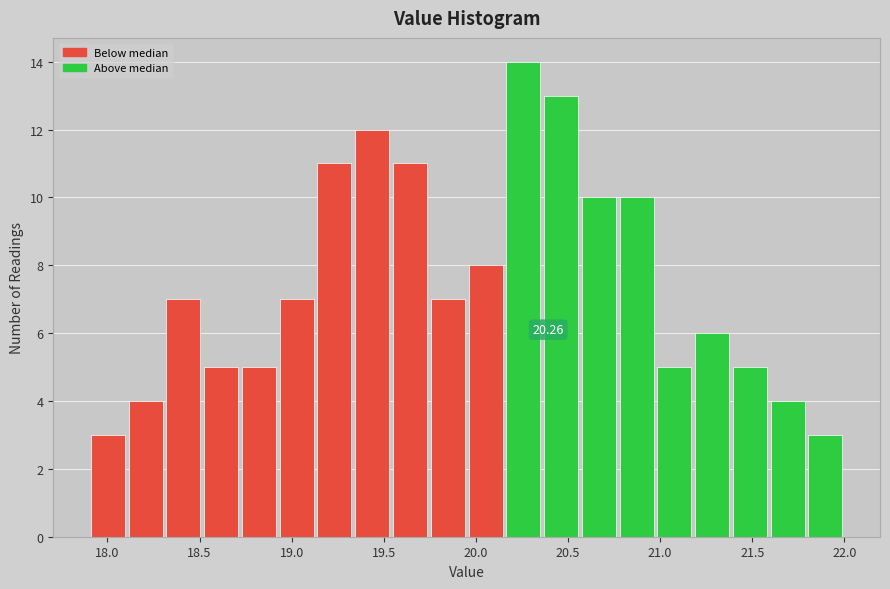

Which range on the x-axis has the tallest bar?

20.155 to 20.360